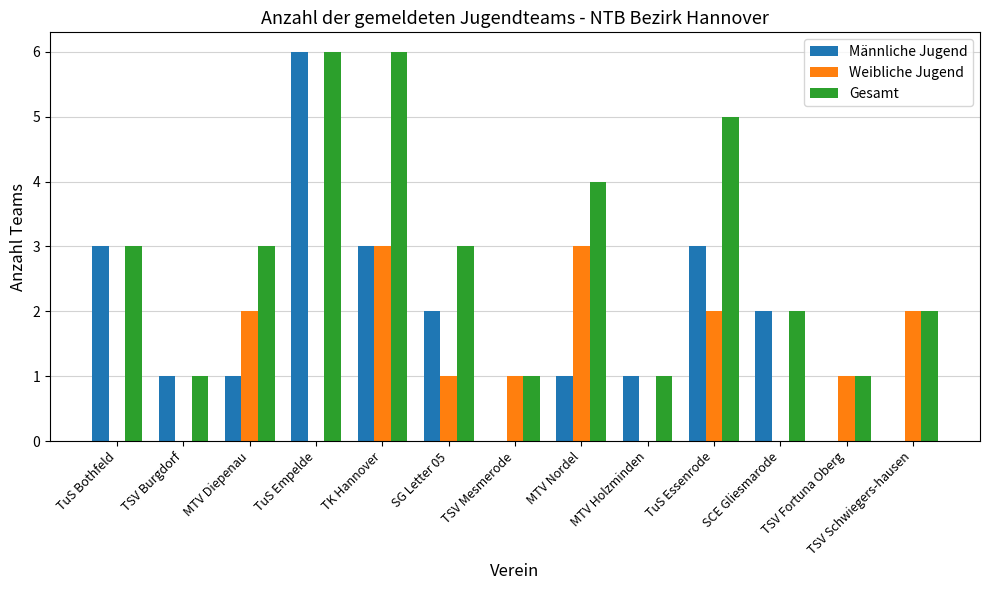

Count the number of data series in this chart.

3